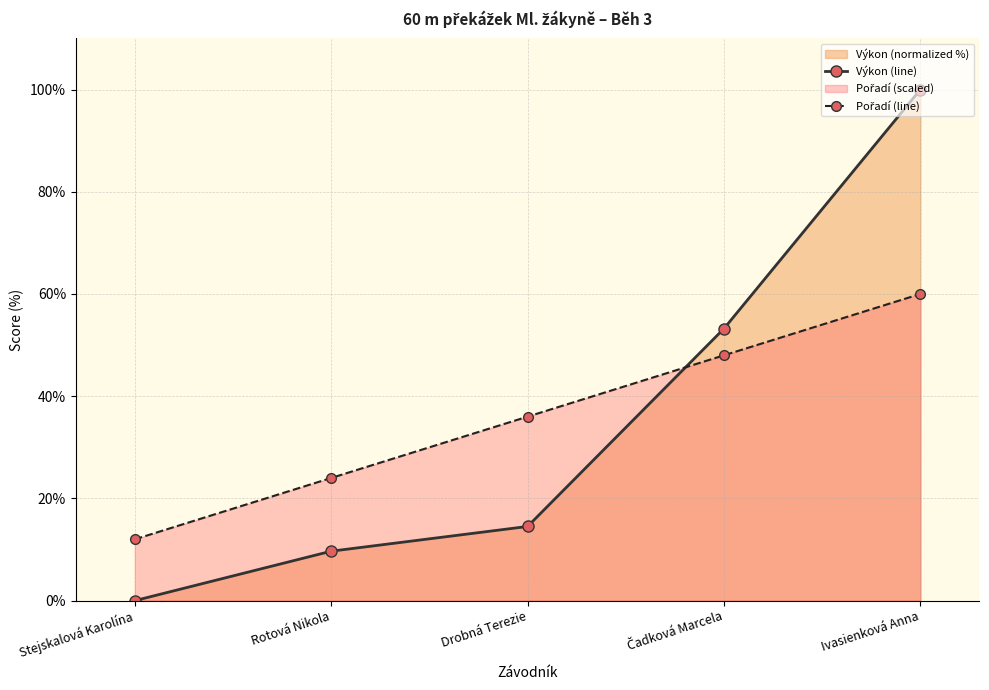

Reading left to right, list all the values displayed in this chart.

Výkon (line): Stejskalová Karolína=0.0	Rotová Nikola=9.7	Drobná Terezie=14.5	Čadková Marcela=53.2	Ivasienková Anna=100.0
Pořadí (line): Stejskalová Karolína=12.0	Rotová Nikola=24.0	Drobná Terezie=36.0	Čadková Marcela=48.0	Ivasienková Anna=60.0